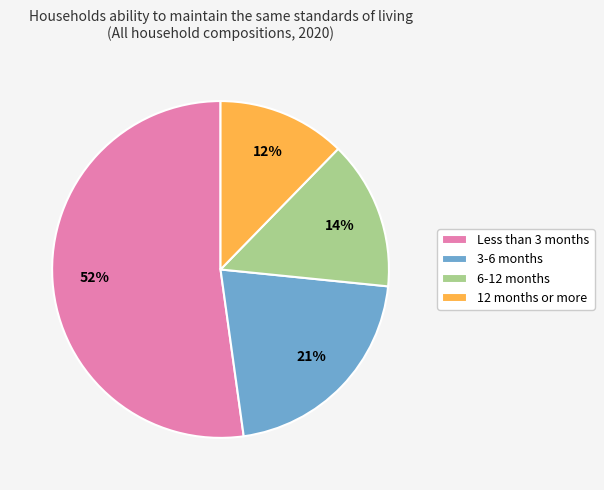

Is there any slice that represents more than half of the pie?

Yes